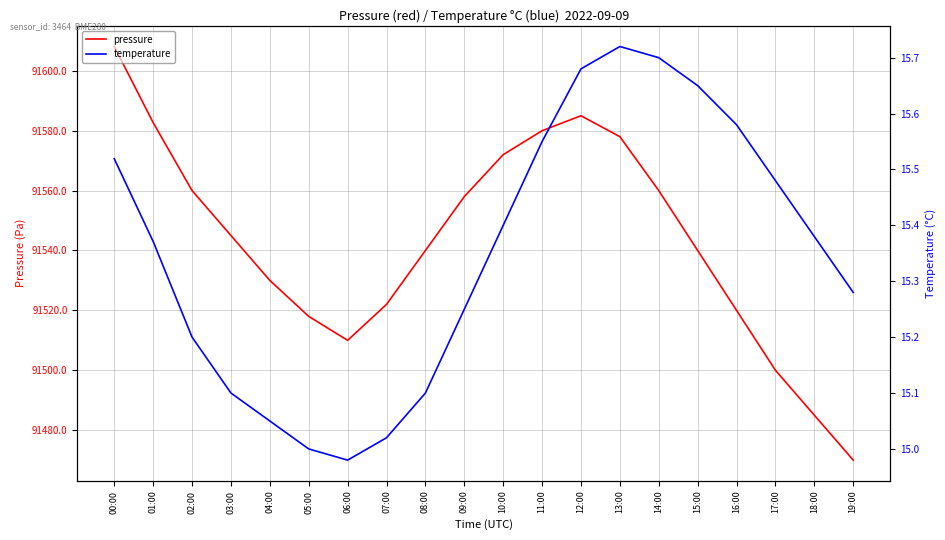

How many lines are shown in the chart?

2